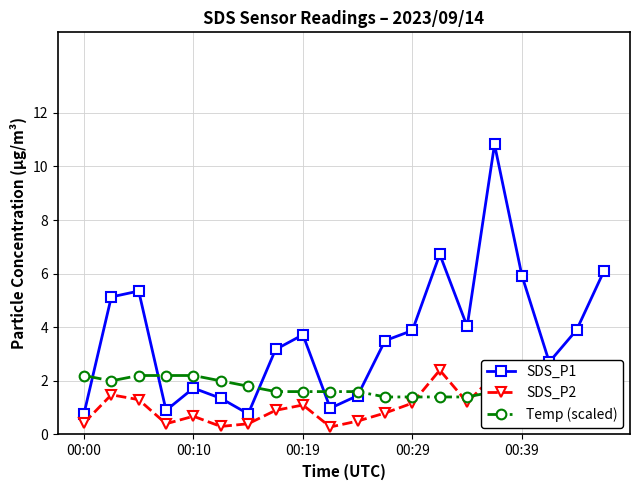

At how many categories does at least one series exceed 3?

12